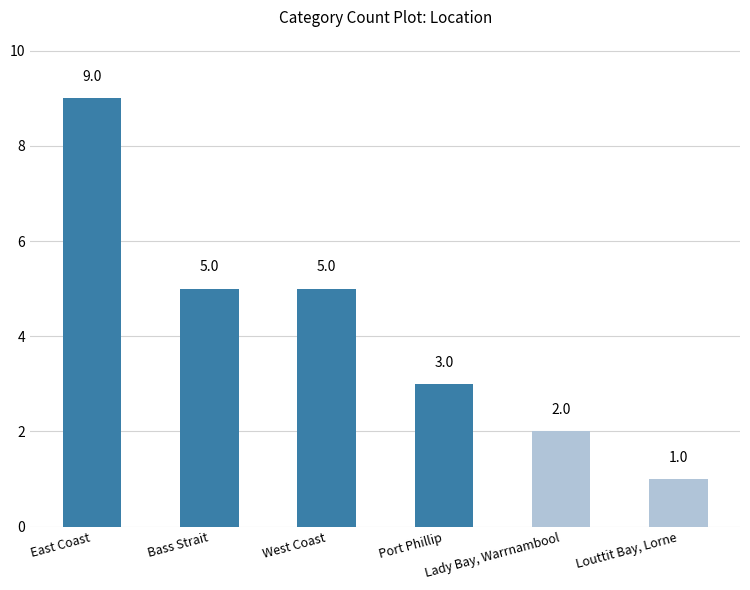

Count the values in the range 2 to 5.

4